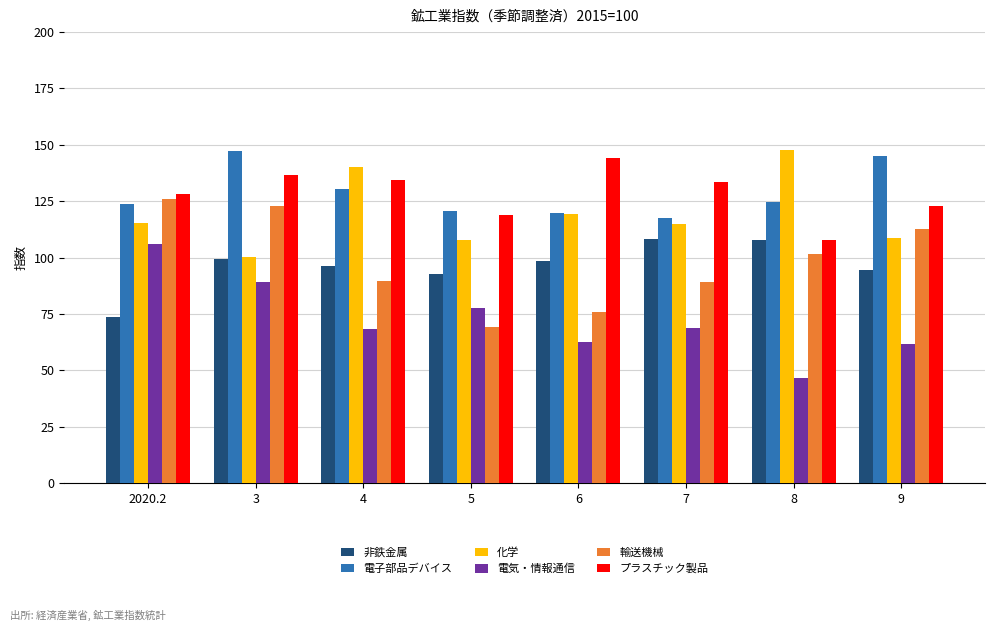

What is the average value of the 非鉄金属 series?

96.5